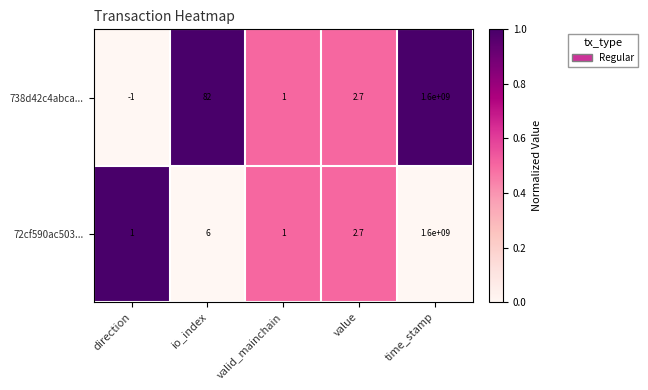

Which series changed the most between direction and time_stamp?

738d42c4abca...